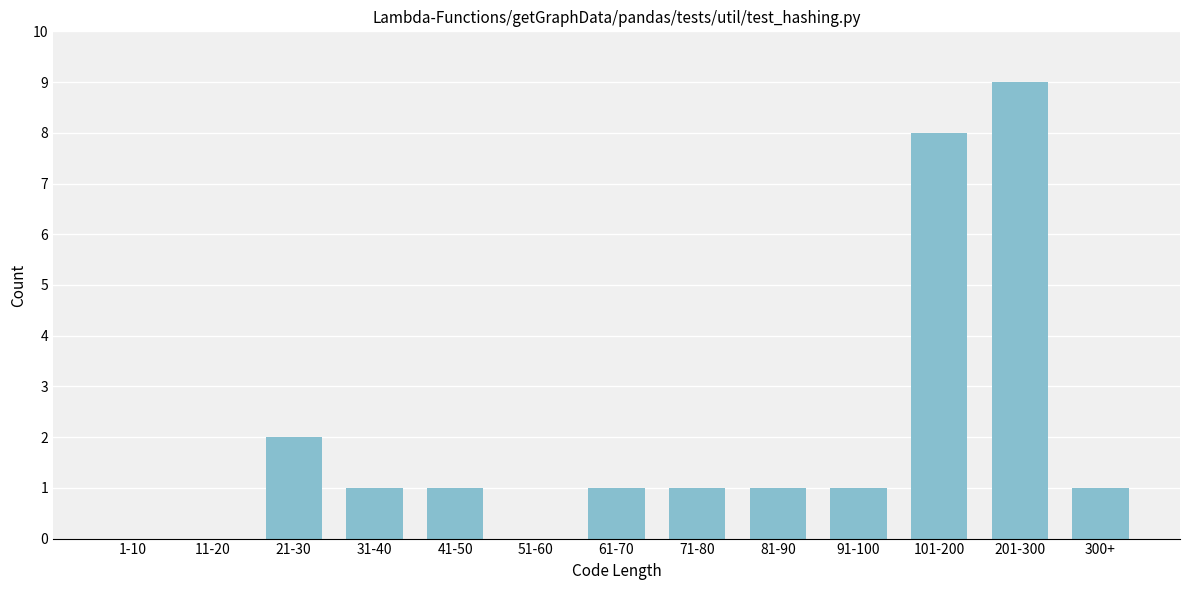

Reading right to left, what are all the values shown in this chart?

300+=1	201-300=9	101-200=8	91-100=1	81-90=1	71-80=1	61-70=1	51-60=0	41-50=1	31-40=1	21-30=2	11-20=0	1-10=0